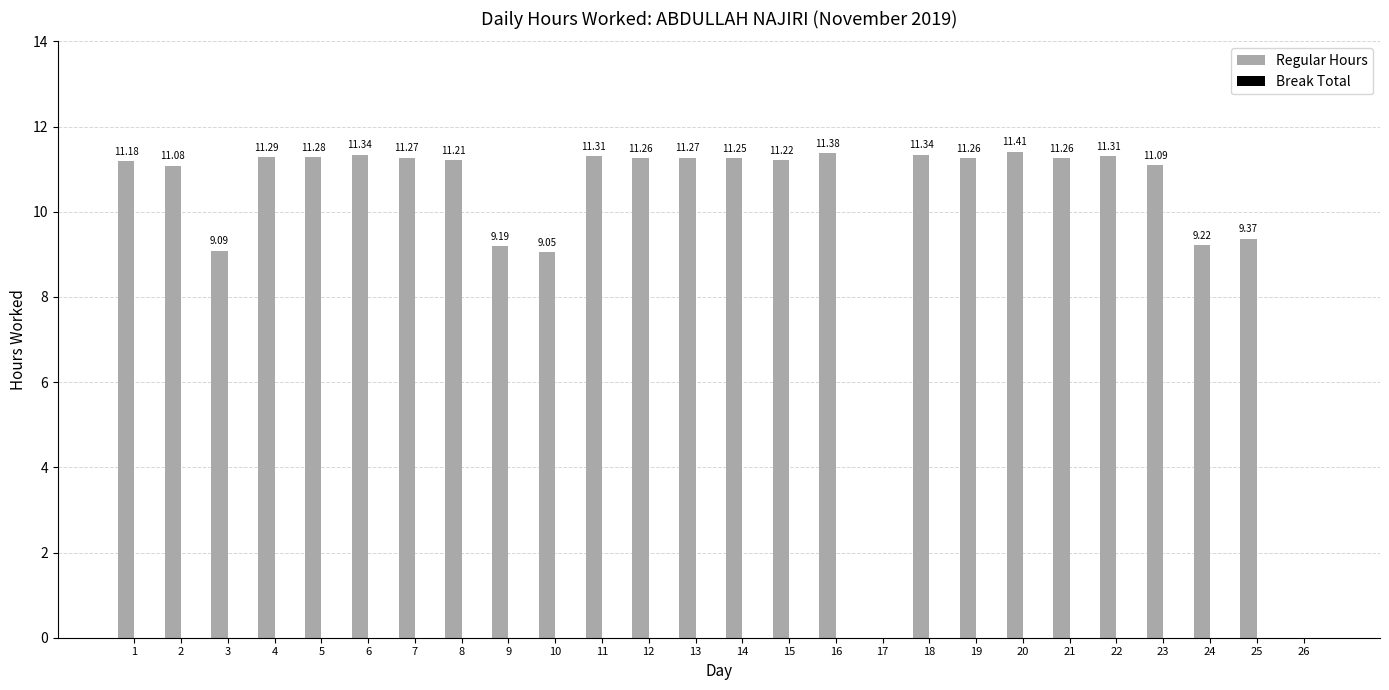

What is the change in value from 2 to 13?

+0.2